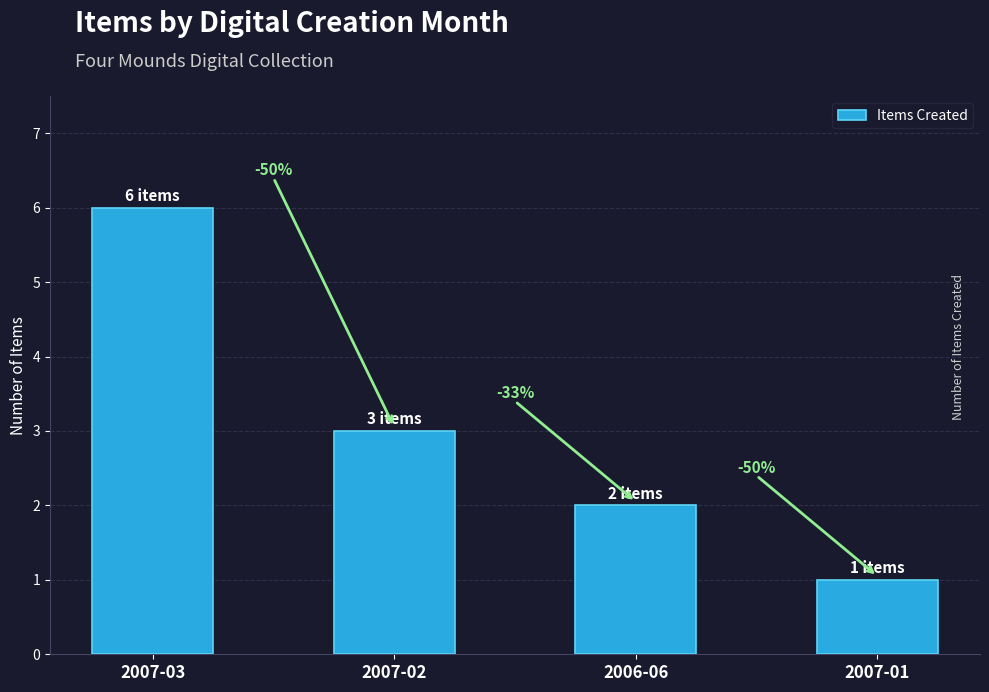

How many bars are there in total?

4